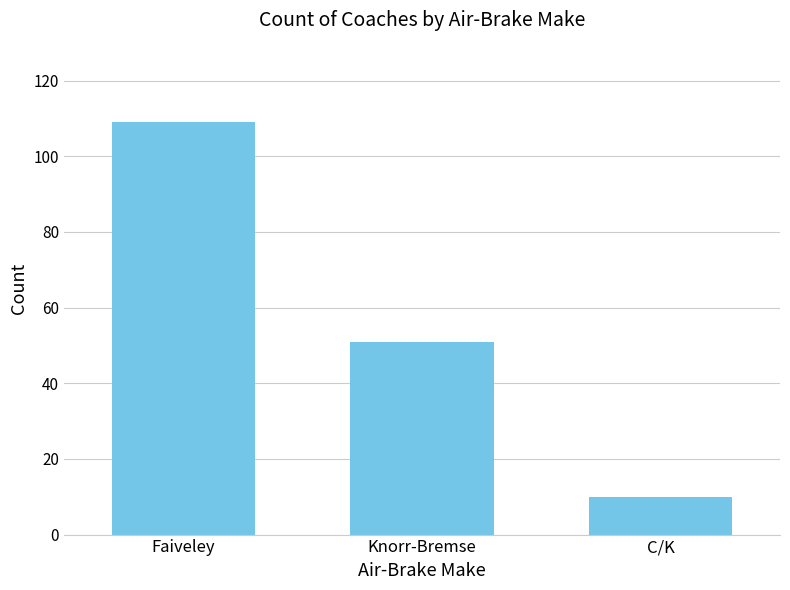

Does the chart contain any negative values?

No